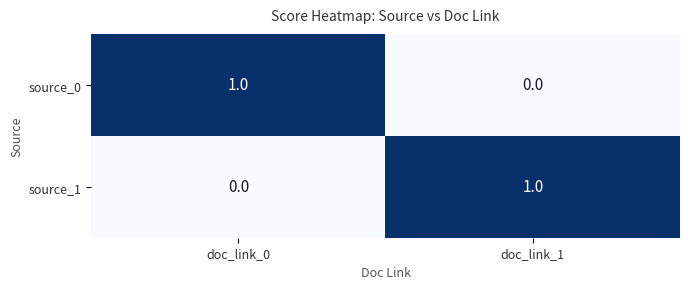

At which label does source_1 reach its minimum?

doc_link_0